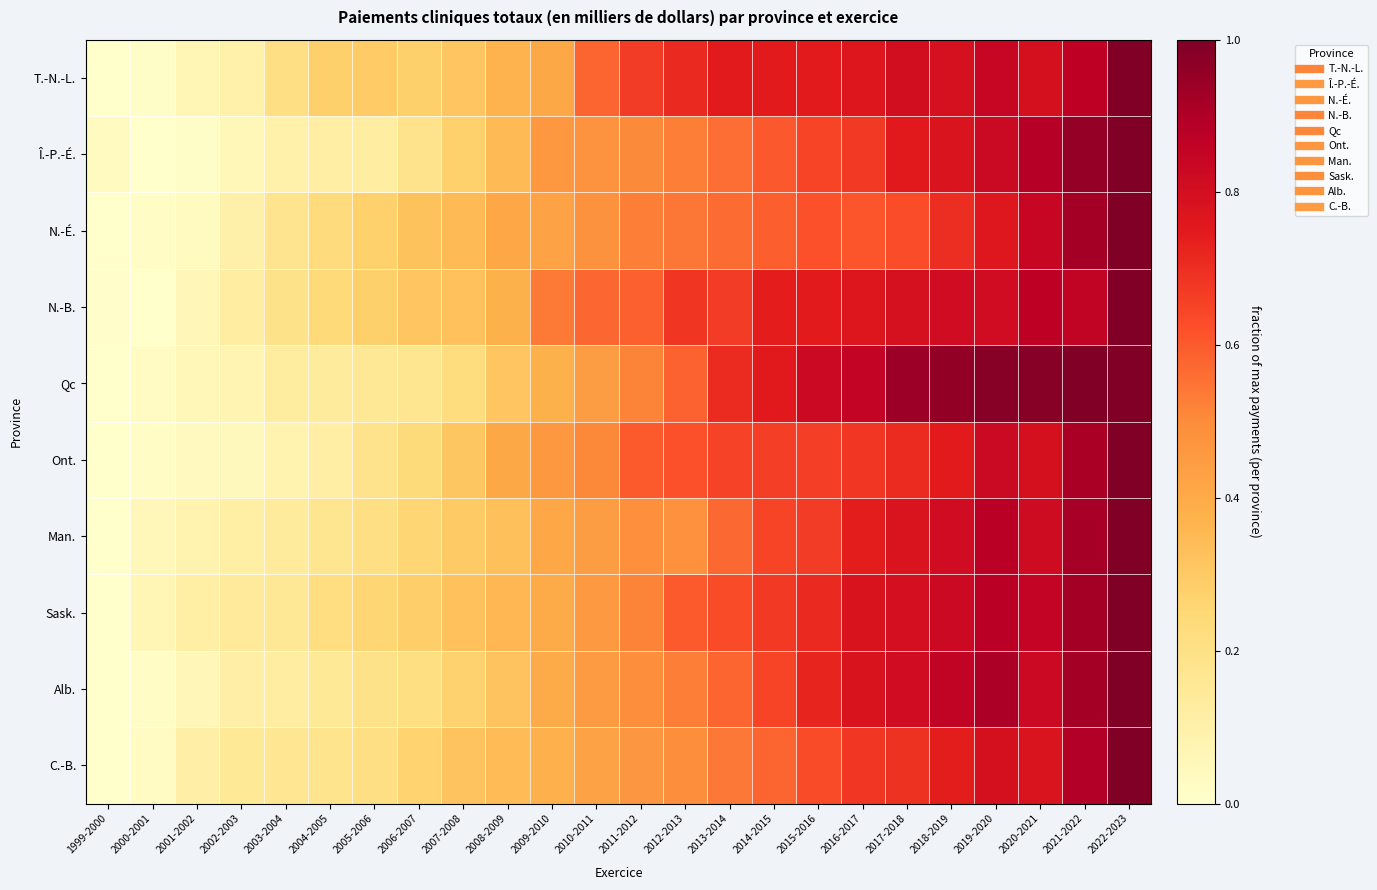

Reading right to left, list all the values displayed in this chart.

T.-N.-L.: 2022-2023=1.0	2021-2022=0.9	2020-2021=0.8	2019-2020=0.8	2018-2019=0.8	2017-2018=0.8	2016-2017=0.8	2015-2016=0.7	2014-2015=0.7	2013-2014=0.7	2012-2013=0.7	2011-2012=0.7	2010-2011=0.6	2009-2010=0.4	2008-2009=0.4	2007-2008=0.3	2006-2007=0.3	2005-2006=0.3	2004-2005=0.3	2003-2004=0.2	2002-2003=0.1	2001-2002=0.1	2000-2001=0.0	1999-2000=0.0
Î.-P.-É.: 2022-2023=1.0	2021-2022=1.0	2020-2021=0.9	2019-2020=0.8	2018-2019=0.8	2017-2018=0.8	2016-2017=0.7	2015-2016=0.6	2014-2015=0.6	2013-2014=0.6	2012-2013=0.5	2011-2012=0.5	2010-2011=0.5	2009-2010=0.5	2008-2009=0.4	2007-2008=0.3	2006-2007=0.2	2005-2006=0.1	2004-2005=0.1	2003-2004=0.1	2002-2003=0.1	2001-2002=0.0	2000-2001=0.0	1999-2000=0.0
N.-É.: 2022-2023=1.0	2021-2022=0.9	2020-2021=0.8	2019-2020=0.8	2018-2019=0.7	2017-2018=0.6	2016-2017=0.6	2015-2016=0.6	2014-2015=0.6	2013-2014=0.6	2012-2013=0.5	2011-2012=0.5	2010-2011=0.5	2009-2010=0.4	2008-2009=0.4	2007-2008=0.3	2006-2007=0.3	2005-2006=0.3	2004-2005=0.2	2003-2004=0.2	2002-2003=0.1	2001-2002=0.0	2000-2001=0.0	1999-2000=0.0
N.-B.: 2022-2023=1.0	2021-2022=0.9	2020-2021=0.9	2019-2020=0.8	2018-2019=0.8	2017-2018=0.8	2016-2017=0.8	2015-2016=0.7	2014-2015=0.7	2013-2014=0.7	2012-2013=0.7	2011-2012=0.6	2010-2011=0.6	2009-2010=0.5	2008-2009=0.4	2007-2008=0.3	2006-2007=0.3	2005-2006=0.3	2004-2005=0.2	2003-2004=0.2	2002-2003=0.1	2001-2002=0.1	2000-2001=0.0	1999-2000=0.0
Qc: 2022-2023=1.0	2021-2022=1.0	2020-2021=1.0	2019-2020=1.0	2018-2019=1.0	2017-2018=0.9	2016-2017=0.9	2015-2016=0.8	2014-2015=0.8	2013-2014=0.7	2012-2013=0.6	2011-2012=0.5	2010-2011=0.4	2009-2010=0.4	2008-2009=0.3	2007-2008=0.2	2006-2007=0.2	2005-2006=0.2	2004-2005=0.1	2003-2004=0.1	2002-2003=0.1	2001-2002=0.1	2000-2001=0.0	1999-2000=0.0
Ont.: 2022-2023=1.0	2021-2022=0.9	2020-2021=0.8	2019-2020=0.8	2018-2019=0.7	2017-2018=0.7	2016-2017=0.7	2015-2016=0.7	2014-2015=0.7	2013-2014=0.6	2012-2013=0.6	2011-2012=0.6	2010-2011=0.5	2009-2010=0.5	2008-2009=0.4	2007-2008=0.3	2006-2007=0.2	2005-2006=0.2	2004-2005=0.1	2003-2004=0.1	2002-2003=0.0	2001-2002=0.0	2000-2001=0.0	1999-2000=0.0
Man.: 2022-2023=1.0	2021-2022=0.9	2020-2021=0.8	2019-2020=0.9	2018-2019=0.8	2017-2018=0.8	2016-2017=0.7	2015-2016=0.7	2014-2015=0.6	2013-2014=0.6	2012-2013=0.5	2011-2012=0.5	2010-2011=0.4	2009-2010=0.4	2008-2009=0.3	2007-2008=0.3	2006-2007=0.3	2005-2006=0.2	2004-2005=0.2	2003-2004=0.1	2002-2003=0.1	2001-2002=0.1	2000-2001=0.1	1999-2000=0.0
Sask.: 2022-2023=1.0	2021-2022=0.9	2020-2021=0.9	2019-2020=0.9	2018-2019=0.8	2017-2018=0.8	2016-2017=0.8	2015-2016=0.7	2014-2015=0.7	2013-2014=0.6	2012-2013=0.6	2011-2012=0.5	2010-2011=0.5	2009-2010=0.4	2008-2009=0.4	2007-2008=0.3	2006-2007=0.3	2005-2006=0.3	2004-2005=0.2	2003-2004=0.2	2002-2003=0.1	2001-2002=0.1	2000-2001=0.1	1999-2000=0.0
Alb.: 2022-2023=1.0	2021-2022=0.9	2020-2021=0.8	2019-2020=0.9	2018-2019=0.9	2017-2018=0.8	2016-2017=0.8	2015-2016=0.7	2014-2015=0.6	2013-2014=0.6	2012-2013=0.5	2011-2012=0.5	2010-2011=0.5	2009-2010=0.4	2008-2009=0.3	2007-2008=0.3	2006-2007=0.2	2005-2006=0.2	2004-2005=0.1	2003-2004=0.1	2002-2003=0.1	2001-2002=0.1	2000-2001=0.0	1999-2000=0.0
C.-B.: 2022-2023=1.0	2021-2022=0.9	2020-2021=0.8	2019-2020=0.8	2018-2019=0.7	2017-2018=0.7	2016-2017=0.7	2015-2016=0.6	2014-2015=0.6	2013-2014=0.5	2012-2013=0.5	2011-2012=0.5	2010-2011=0.4	2009-2010=0.4	2008-2009=0.3	2007-2008=0.3	2006-2007=0.3	2005-2006=0.2	2004-2005=0.2	2003-2004=0.2	2002-2003=0.2	2001-2002=0.1	2000-2001=0.0	1999-2000=0.0